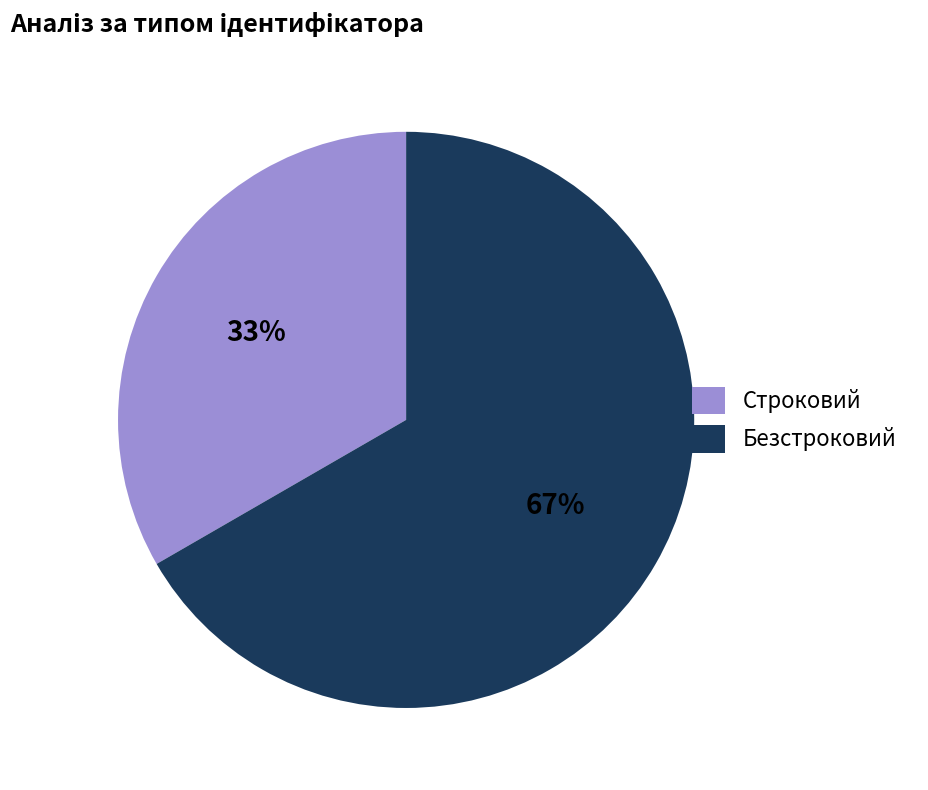

True or false: Безстроковий accounts for 77% of the total.

False